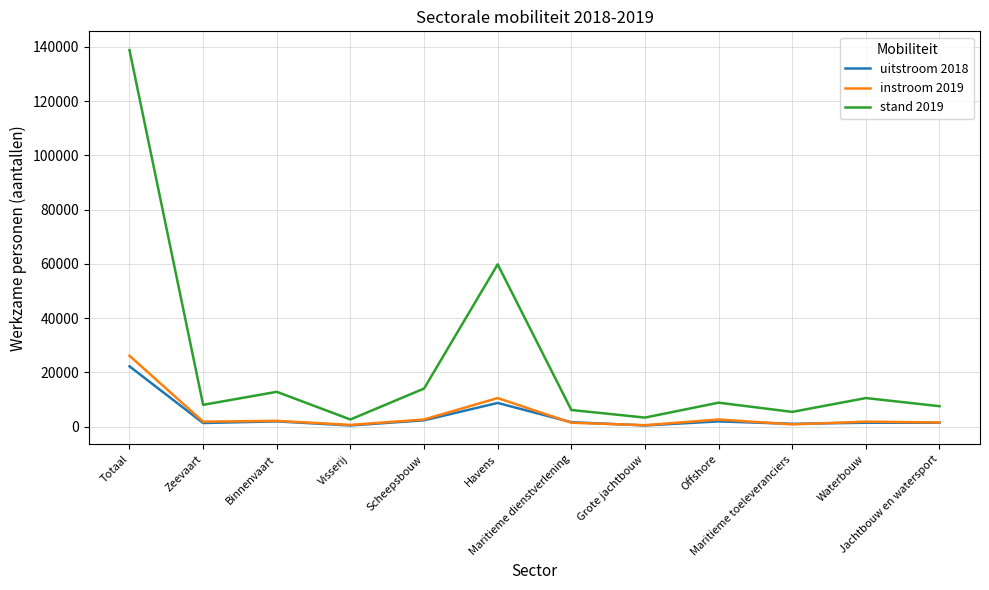

What is the greatest value displayed?

138800